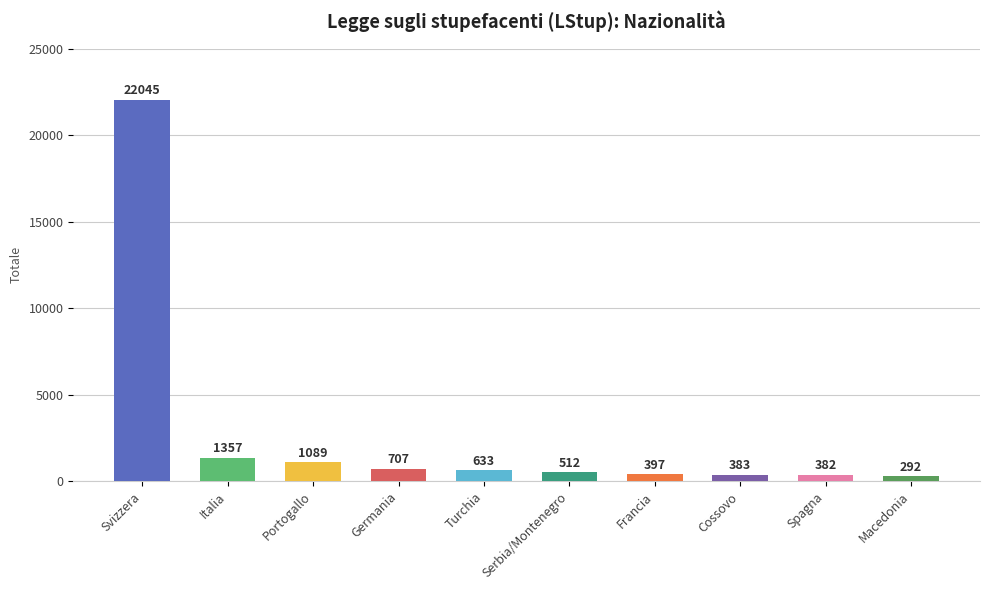

Reading right to left, list all the values displayed in this chart.

Macedonia=292	Spagna=382	Cossovo=383	Francia=397	Serbia/Montenegro=512	Turchia=633	Germania=707	Portogallo=1089	Italia=1357	Svizzera=22045